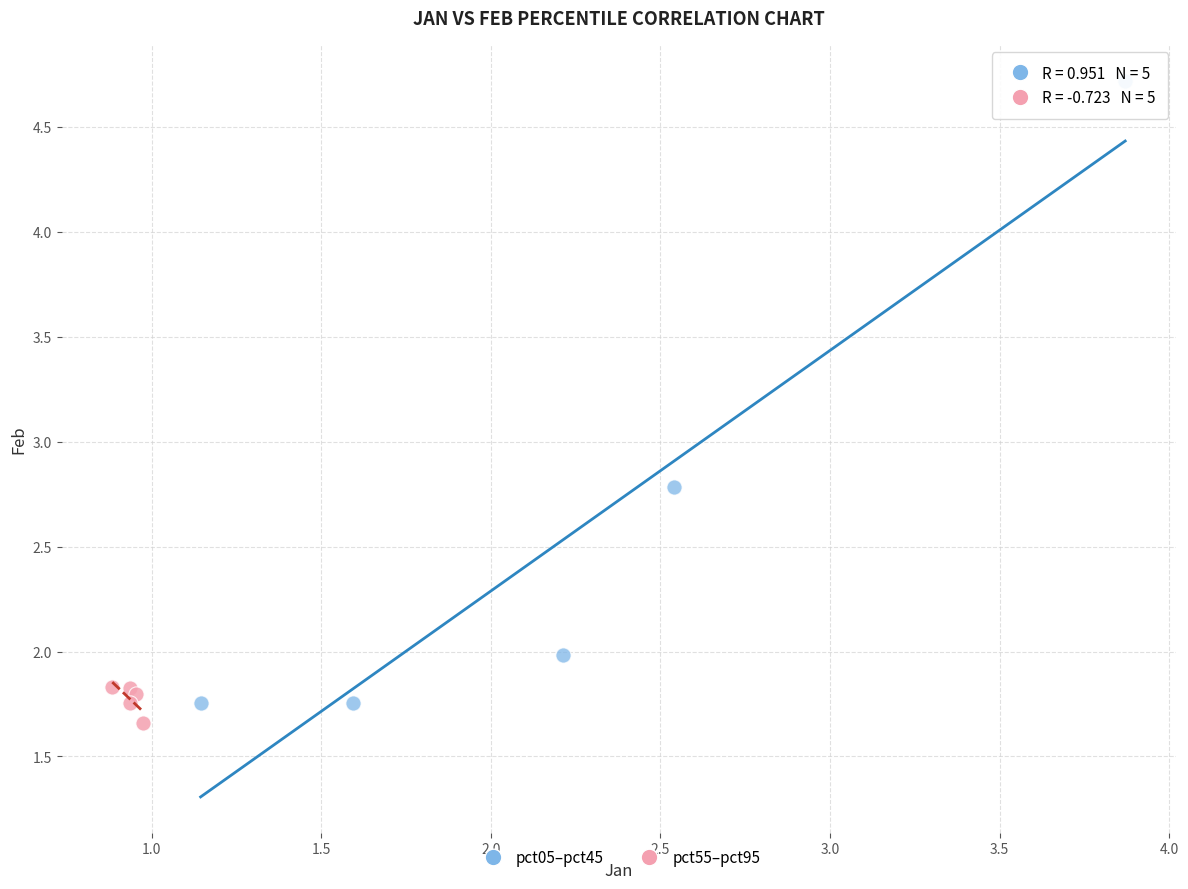

What are all the series names shown in the legend?

pct05–pct45, pct55–pct95